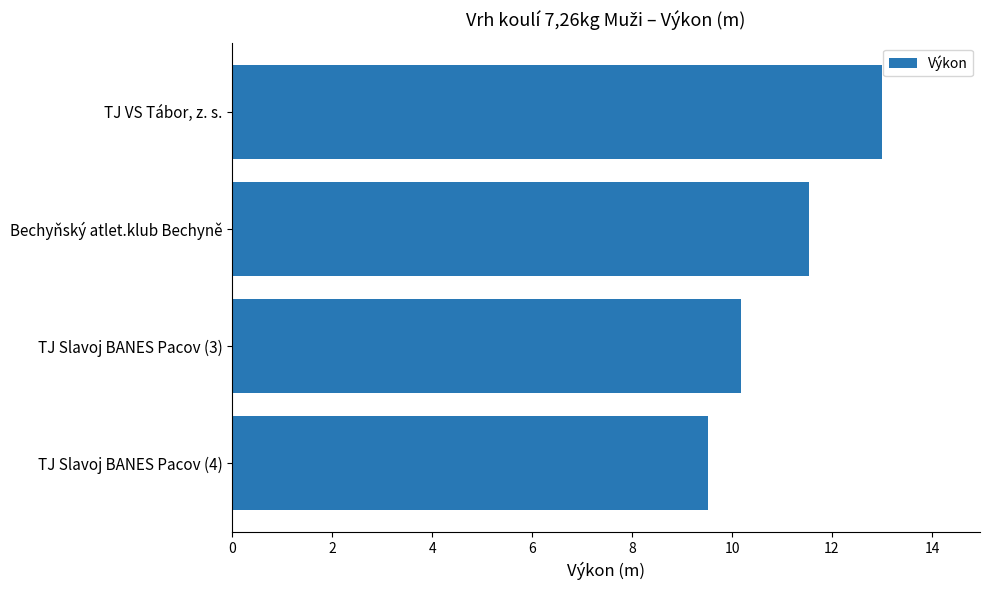

Which has a higher value, TJ Slavoj BANES Pacov (3) or Bechyňský atlet.klub Bechyně?

Bechyňský atlet.klub Bechyně